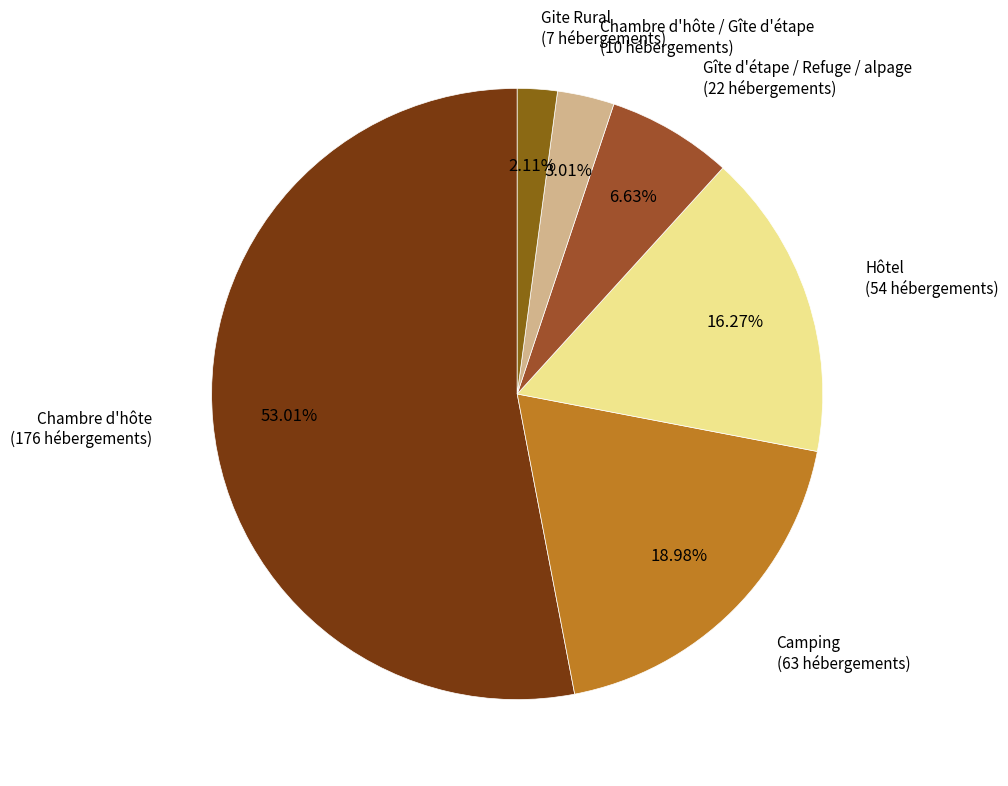

Does Chambre d'hôte / Gîte d'étape account for over 50% of the chart?

No